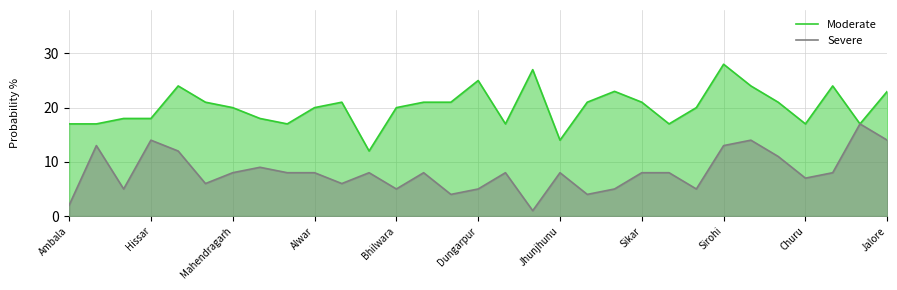

Reading left to right, extract all data points from this chart.

Moderate: 17	17	18	18	24	21	20	18	17	20	21	12	20	21	21	25	17	27	14	21	23	21	17	20	28	24	21	17	24	17	23
Severe: 2	13	5	14	12	6	8	9	8	8	6	8	5	8	4	5	8	1	8	4	5	8	8	5	13	14	11	7	8	17	14